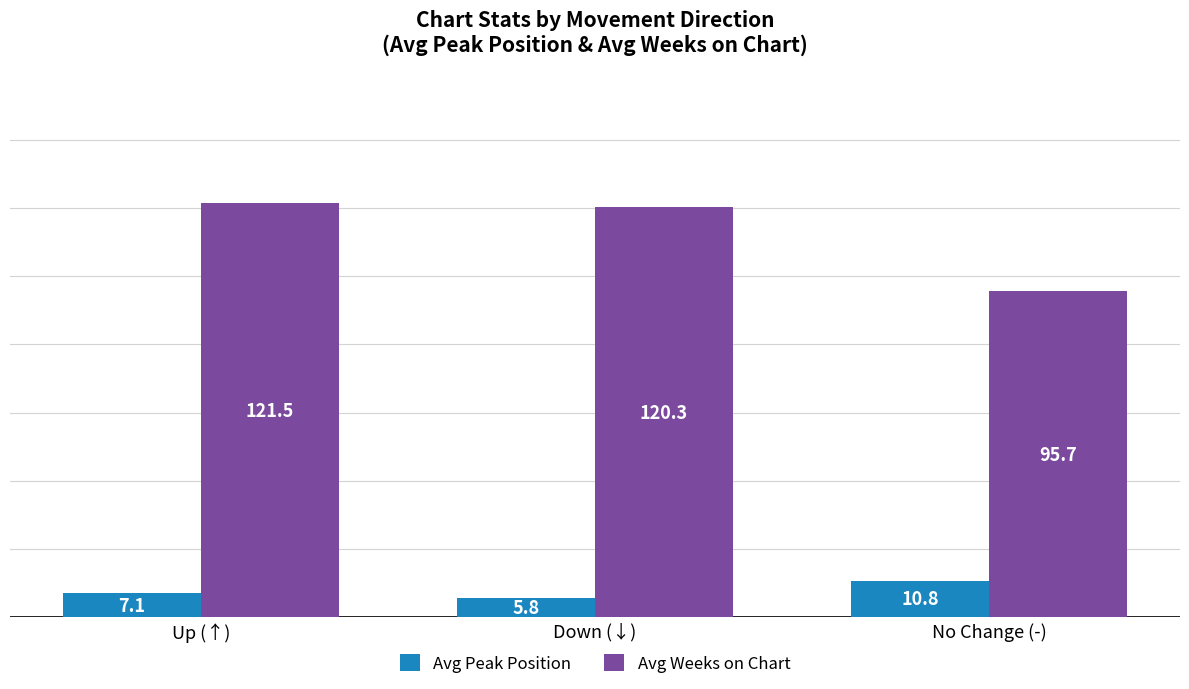

What is the label of the 2nd bar from the left?

Down (↓)